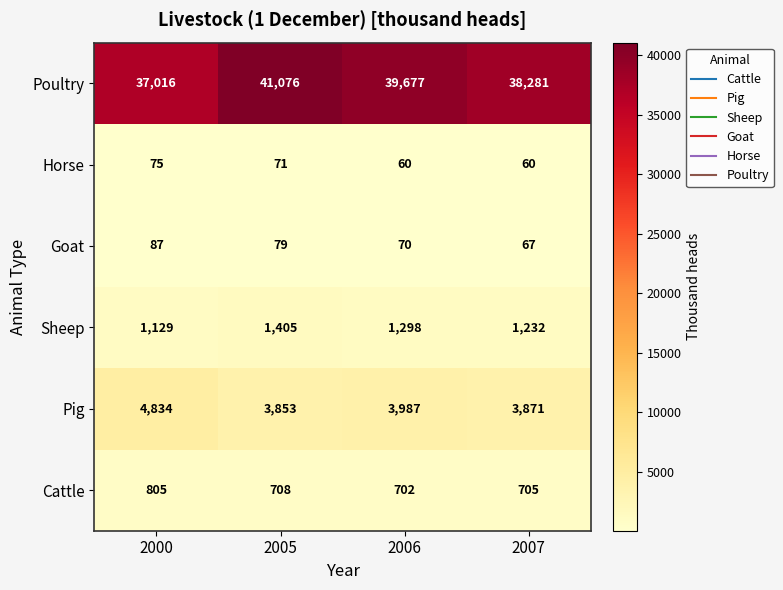

What is the lowest value of the Sheep series?

1129